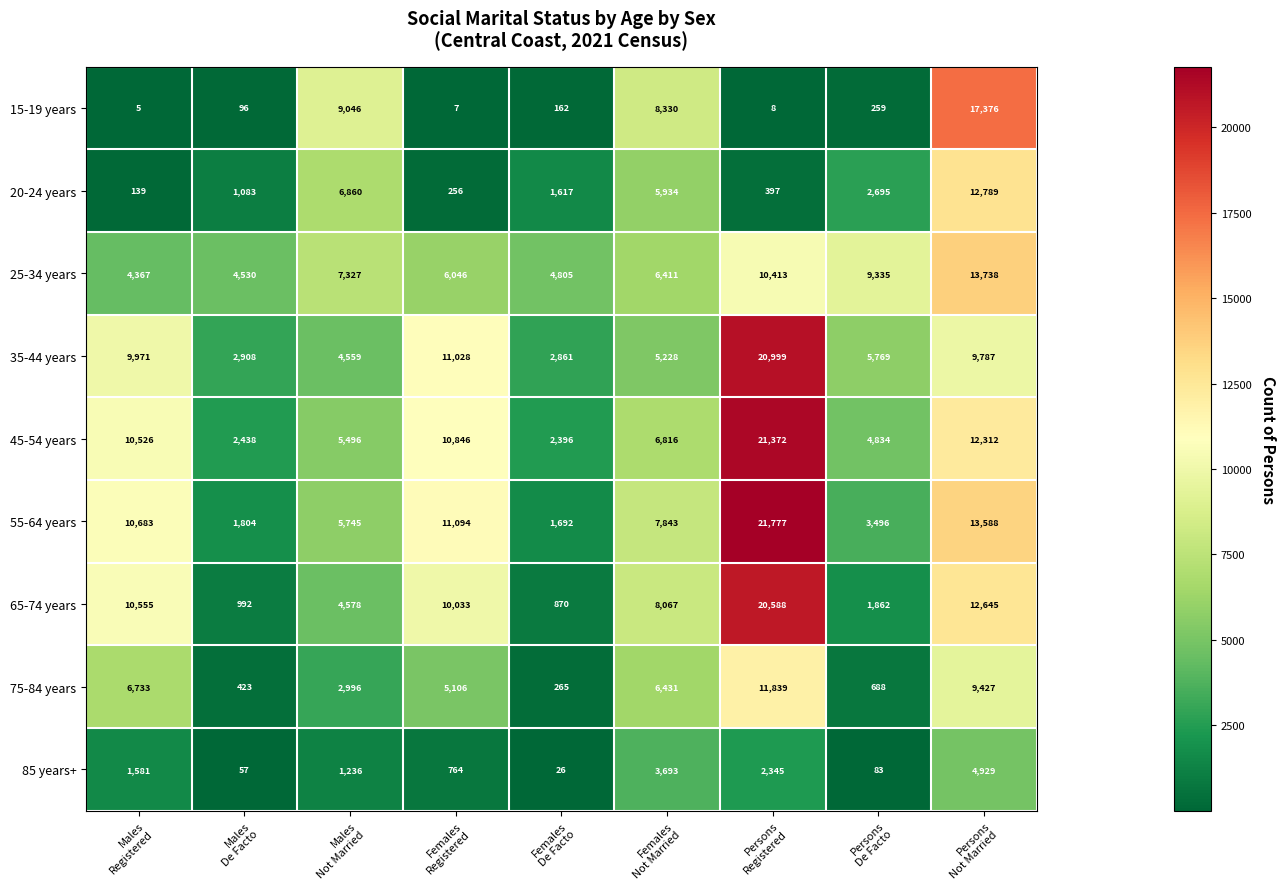

What is the average value of the 65-74 years series?

7799